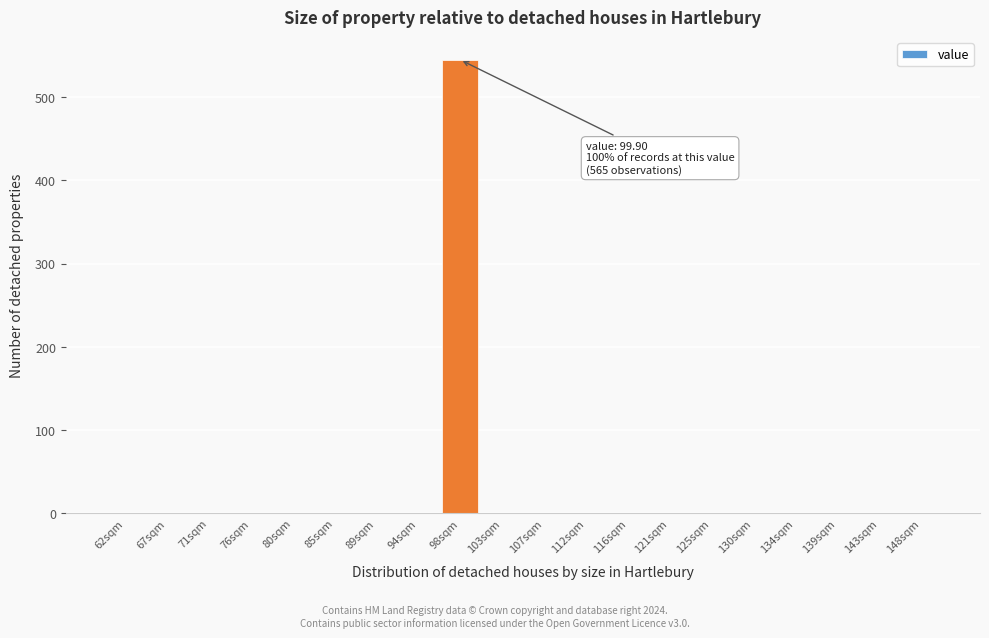

Over which range of the x-axis is the bar tallest?

96.0 to 100.5